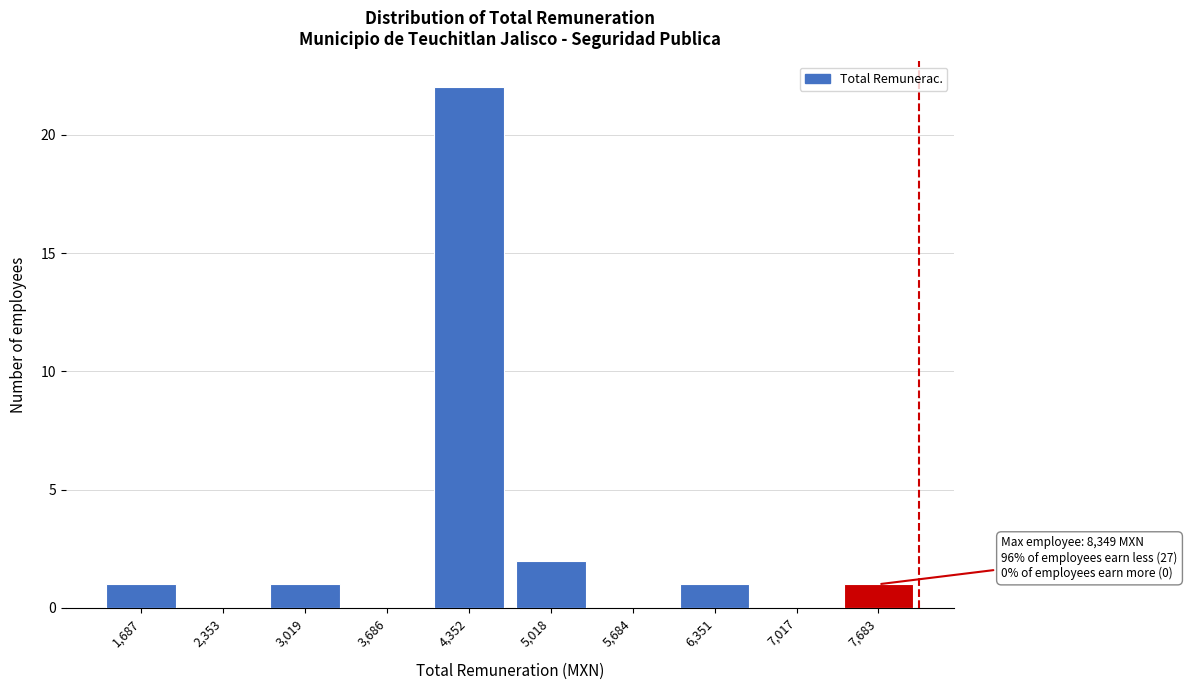

Reading left to right, extract all data points from this chart.

1,687=1	2,353=0	3,019=1	3,686=0	4,352=22	5,018=2	5,684=0	6,351=1	7,017=0	7,683=1